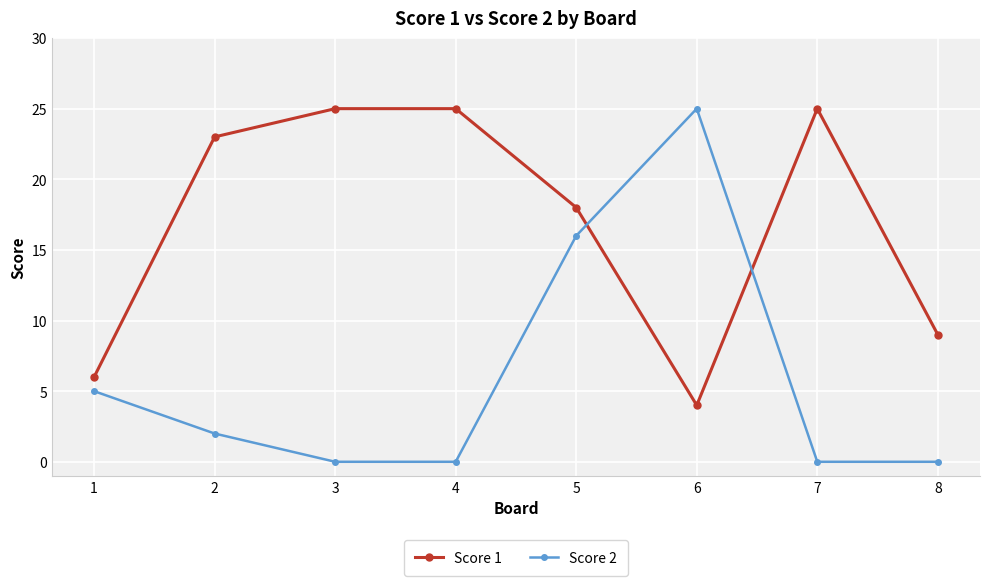

What is the sum of all Score 2 values?

48